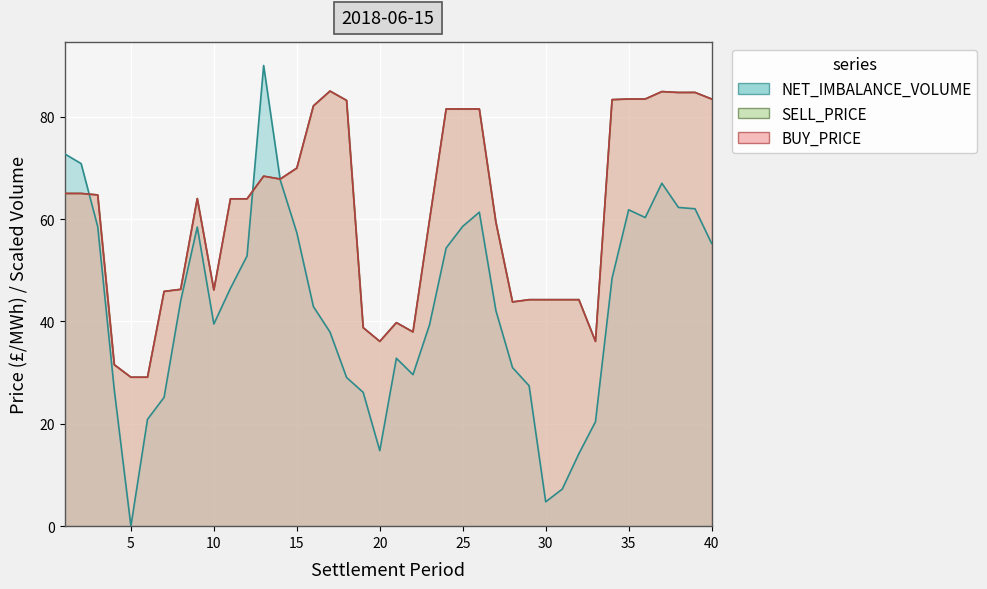

Rank the series at 11 from highest to lowest value.

BUY_PRICE, SELL_PRICE, NET_IMBALANCE_VOLUME